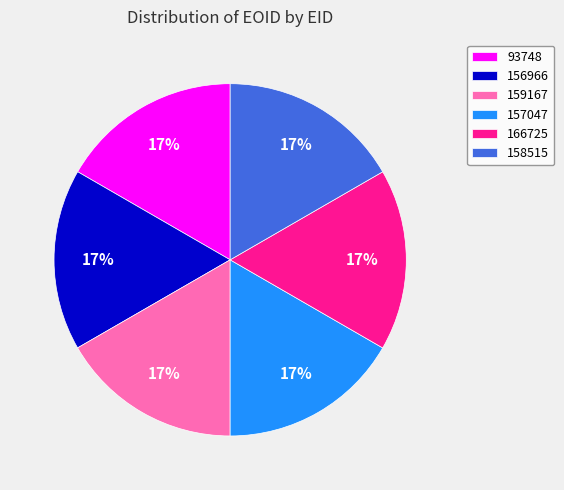

Does 156966 account for over 50% of the chart?

No